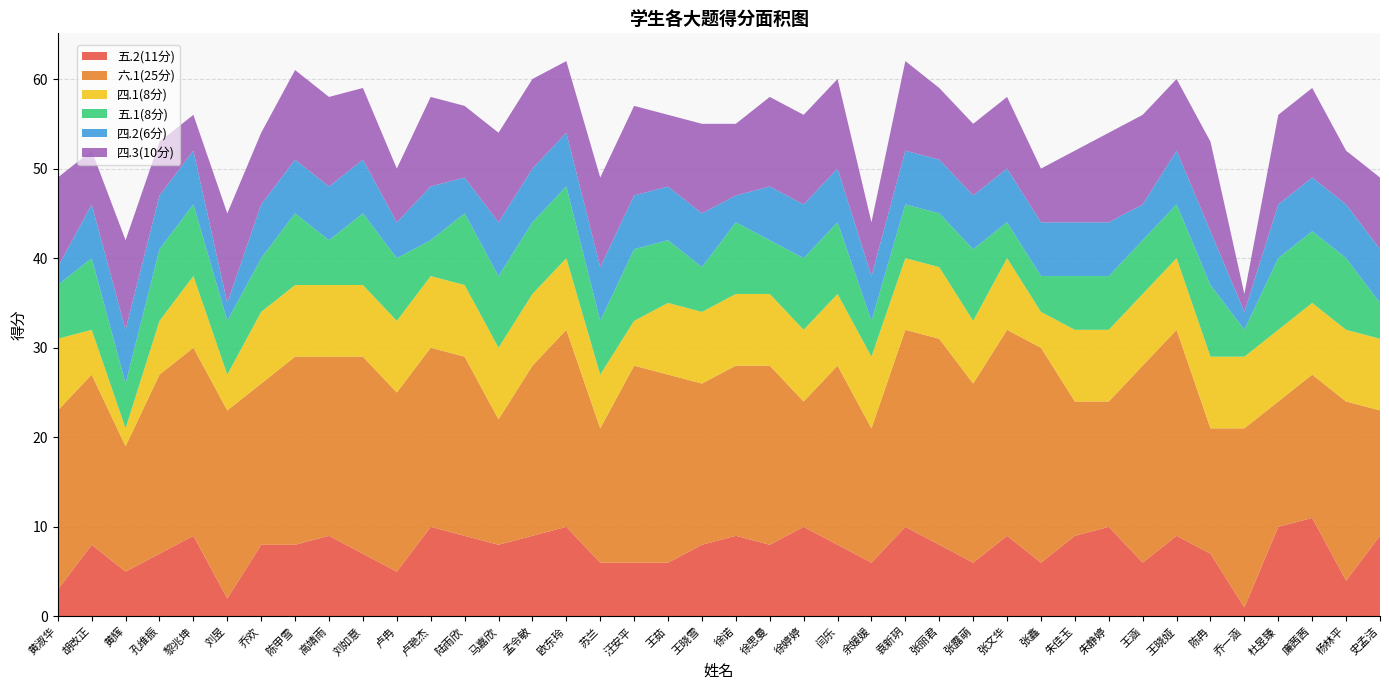

Reading right to left, what are all the values shown in this chart?

五.2(11分): 9	4	11	10	1	7	9	6	10	9	6	9	6	8	10	6	8	10	8	9	8	6	6	6	10	9	8	9	10	5	7	9	8	8	2	9	7	5	8	3
六.1(25分): 14	20	16	14	20	14	23	22	14	15	24	23	20	23	22	15	20	14	20	19	18	21	22	15	22	19	14	20	20	20	22	20	21	18	21	21	20	14	19	20
四.1(8分): 8	8	8	8	8	8	8	8	8	8	4	8	7	8	8	8	8	8	8	8	8	8	5	6	8	8	8	8	8	8	8	8	8	8	4	8	6	2	5	8
五.1(8分): 4	8	8	8	3	8	6	6	6	6	4	4	8	6	6	4	8	8	6	8	5	7	8	6	8	8	8	8	4	7	8	5	8	6	6	8	8	5	8	6
四.2(6分): 6	6	6	6	2	6	6	4	6	6	6	6	6	6	6	5	6	6	6	3	6	6	6	6	6	6	6	4	6	4	6	6	6	6	2	6	6	6	6	2
四.3(10分): 8	6	10	10	2	10	8	10	10	8	6	8	8	8	10	6	10	10	10	8	10	8	10	10	8	10	10	8	10	6	8	10	10	8	10	4	6	10	6	10